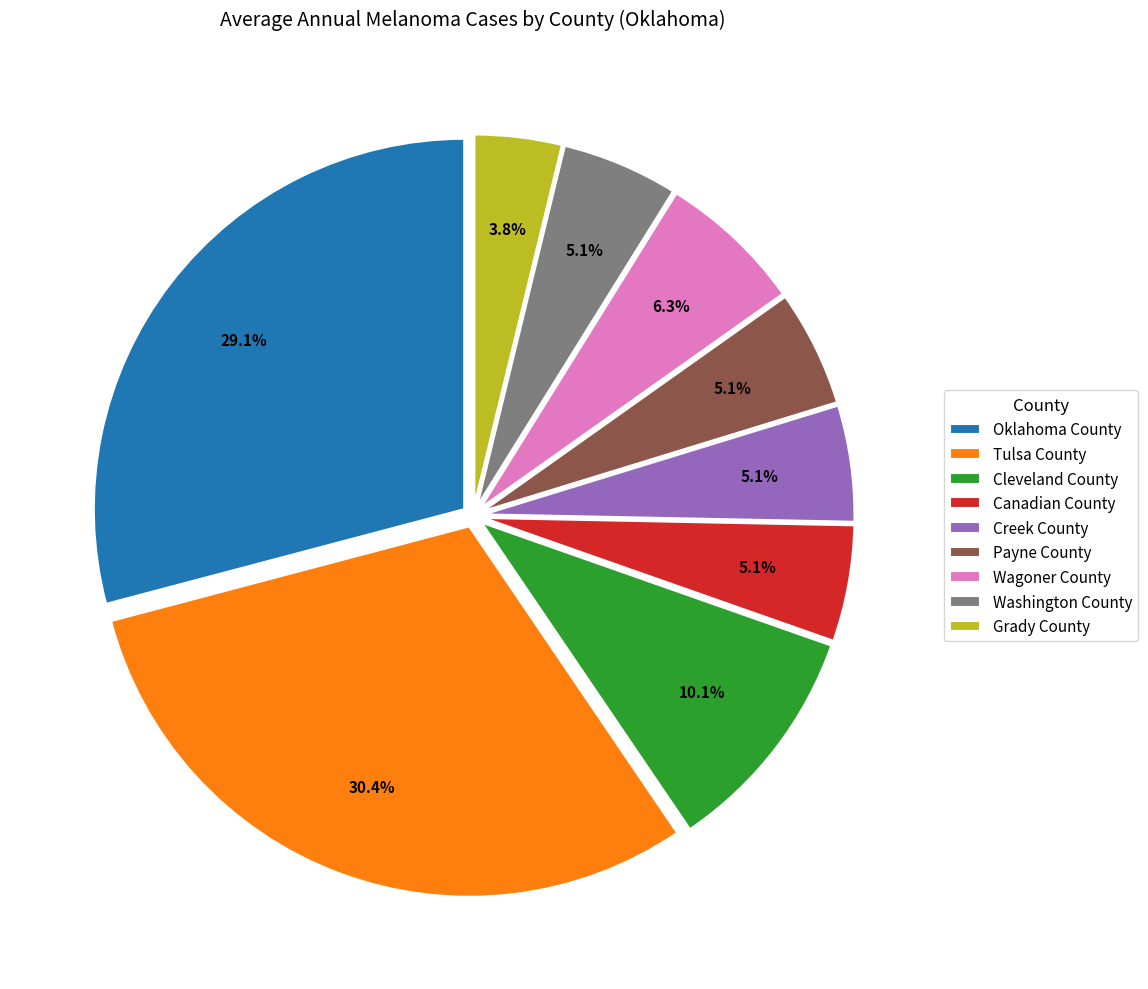

Which category has the smallest portion of the pie?

Grady County